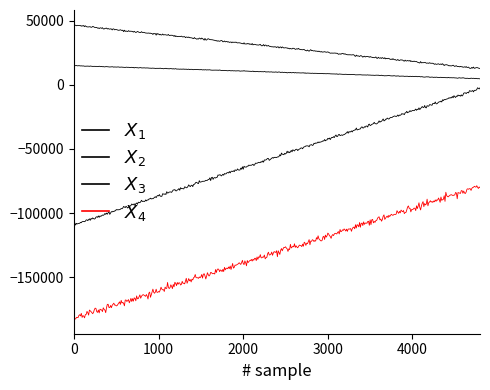

How many lines are shown in the chart?

4